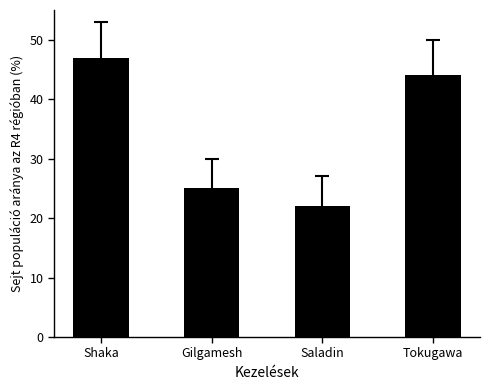

The chart shows a value of 78 at Tokugawa. True or false?

False